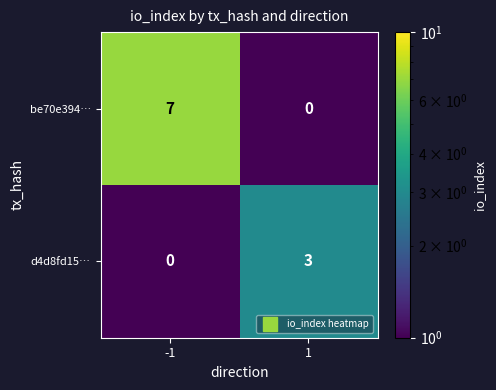

List the labels in order of d4d8fd15… value, smallest first.

-1, 1